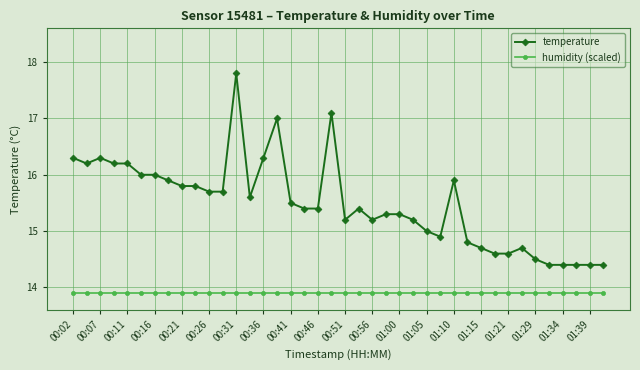

What is the value of the temperature point at the 27th from the left?

15.0